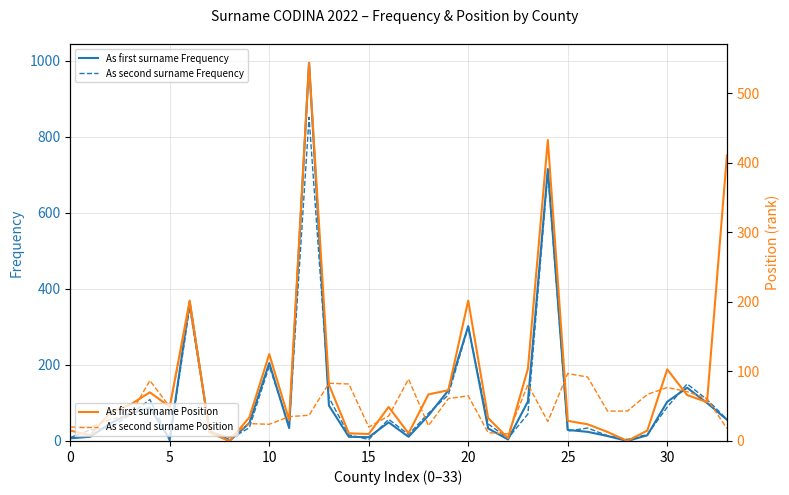

The As first surname Position series shows 106 at 13. True or false?

False